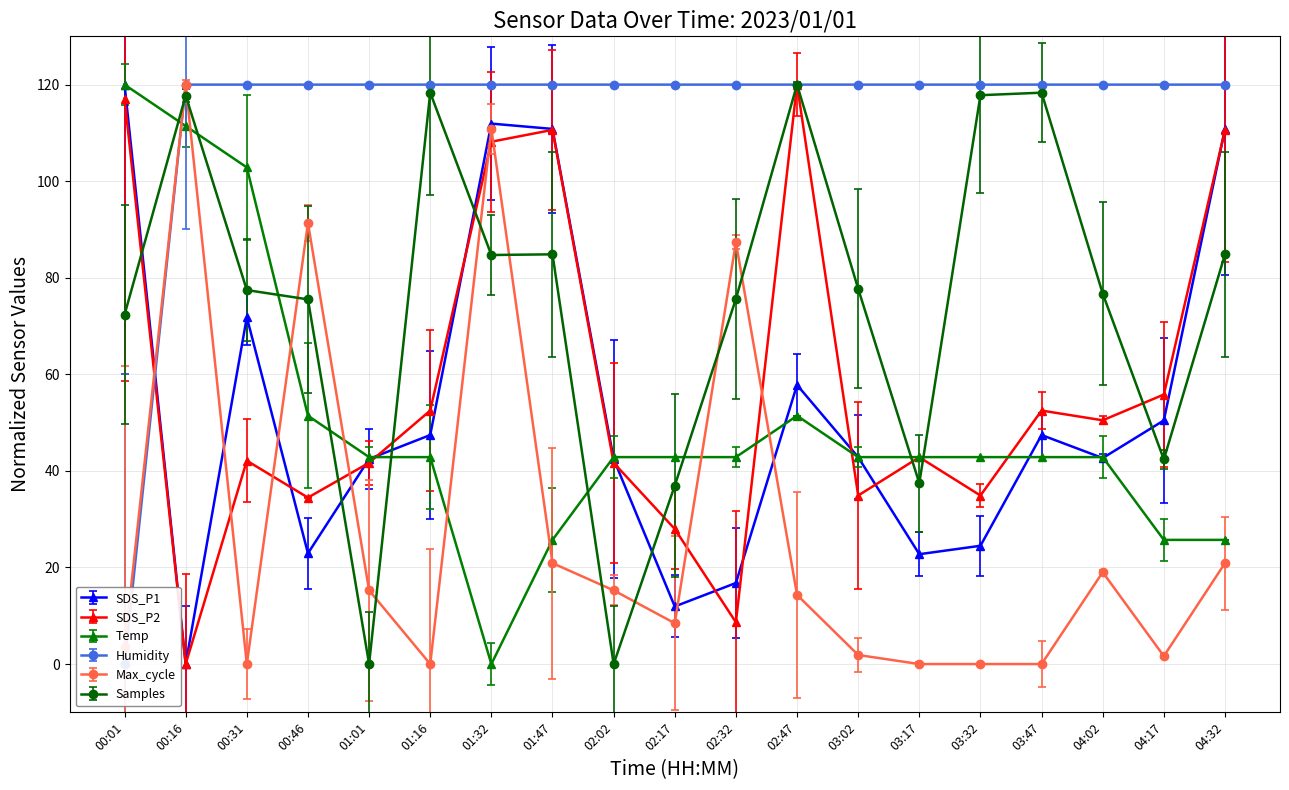

True or false: SDS_P1 has more than 1 interior local peaks.

True